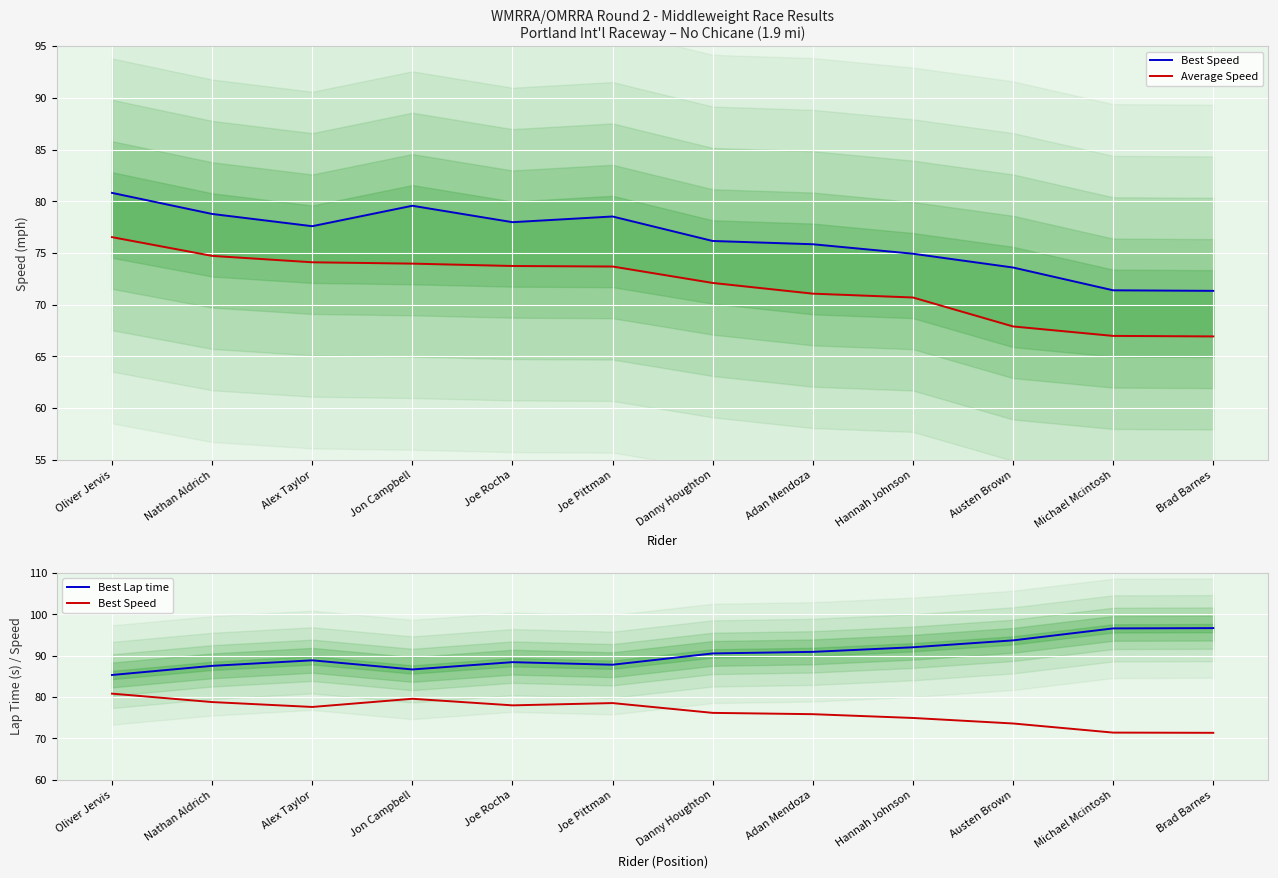

At which label is Best Lap time closest to 90?

Danny Houghton